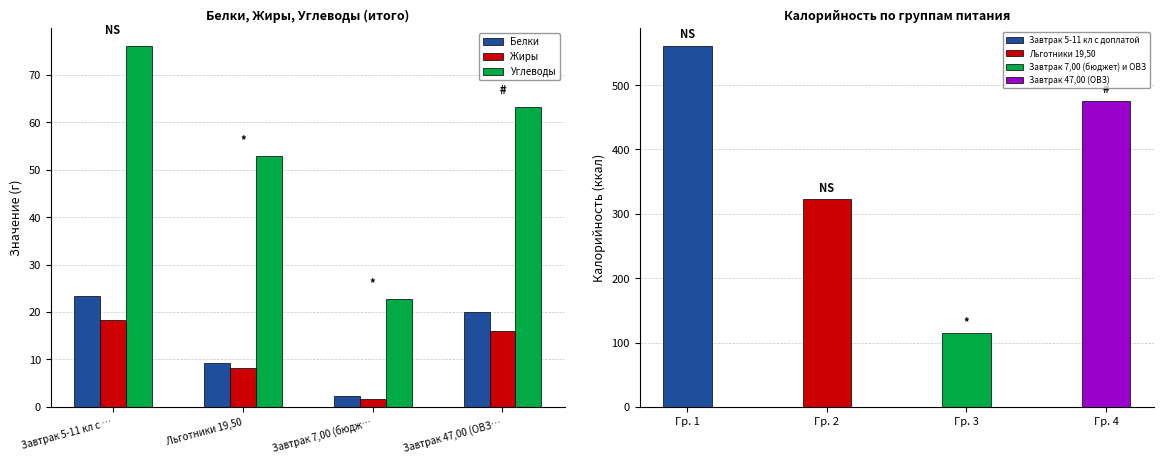

Which category has the lowest value across all series?

Завтрак 7,00 (бюдж…